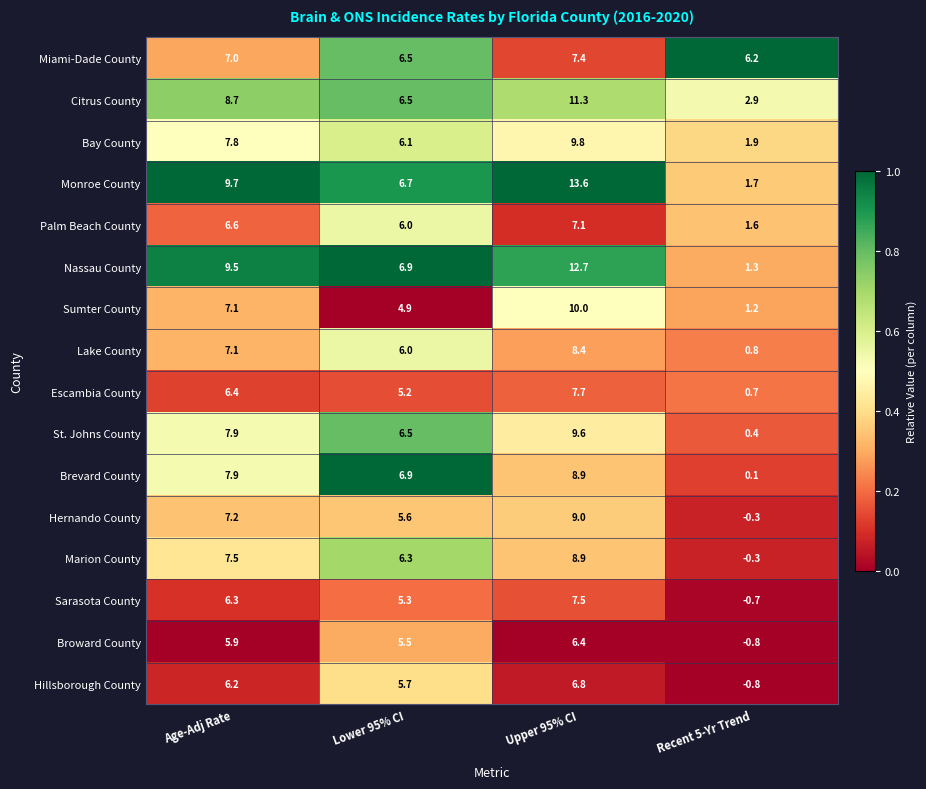

Where is Lake County nearest to the value 4?

Lower 95% CI